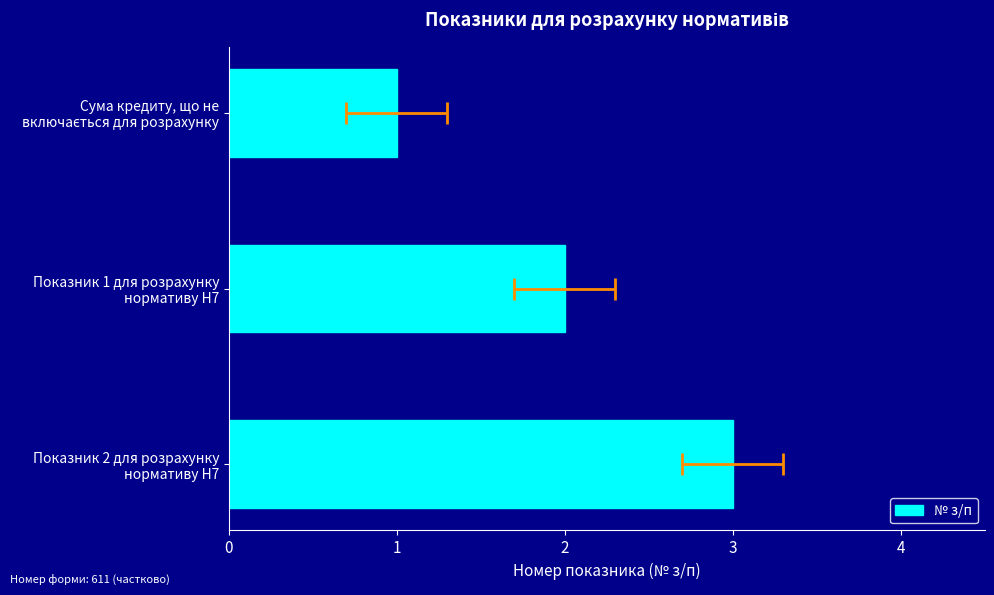

Count the number of data series in this chart.

1